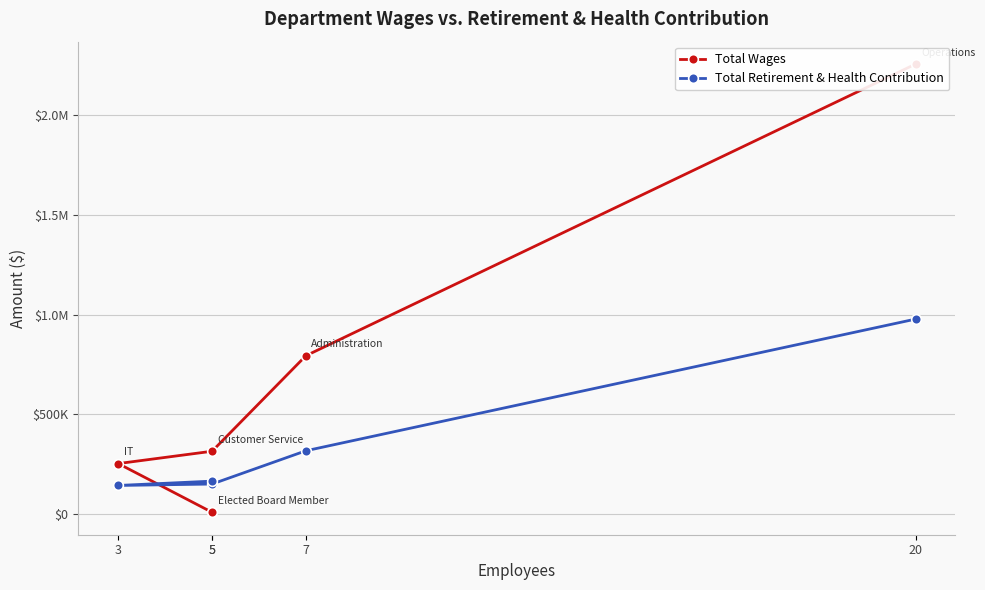

Does the chart display data point markers on the line(s)?

Yes